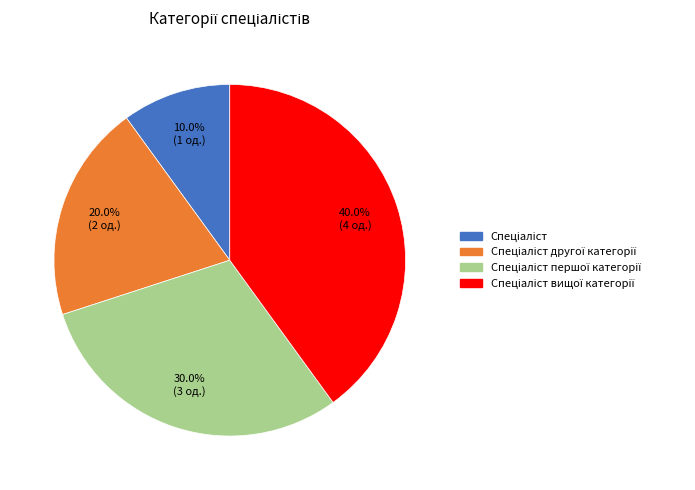

Is there a majority slice in this chart?

No